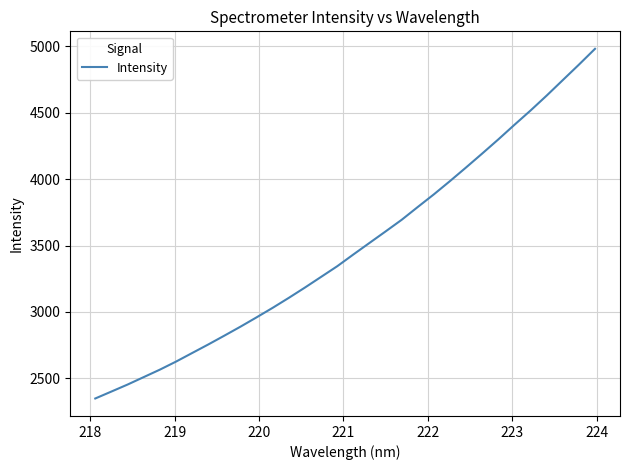

How many series are shown in this chart?

1